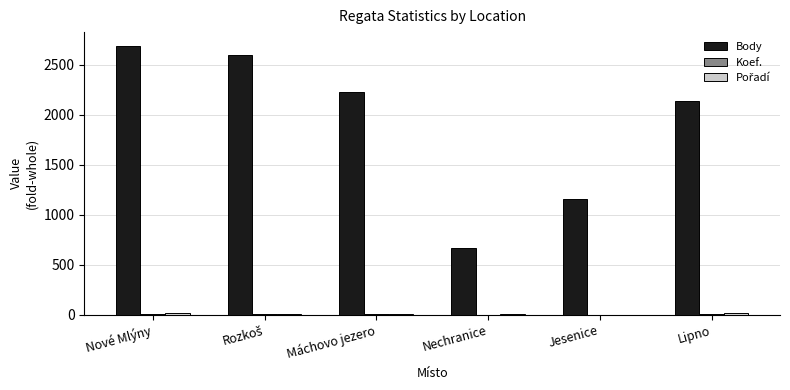

Count the number of data series in this chart.

3